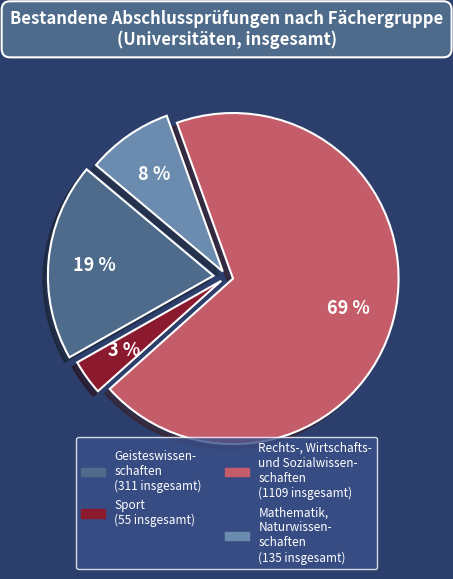

Does any single category account for the majority?

Yes